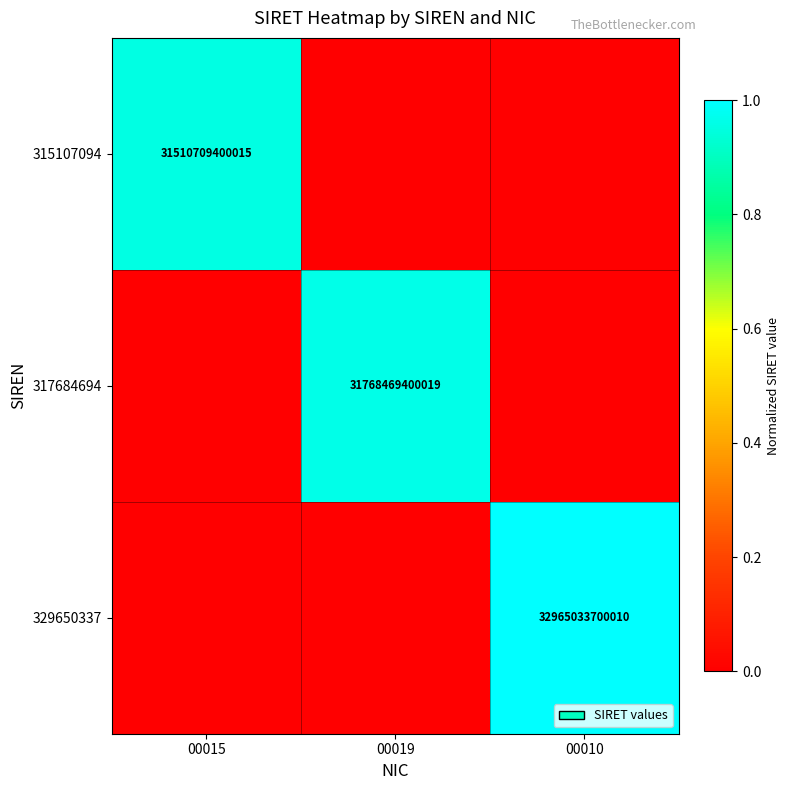

The value of 315107094 at 00015 is 43192063616963. True or false?

False